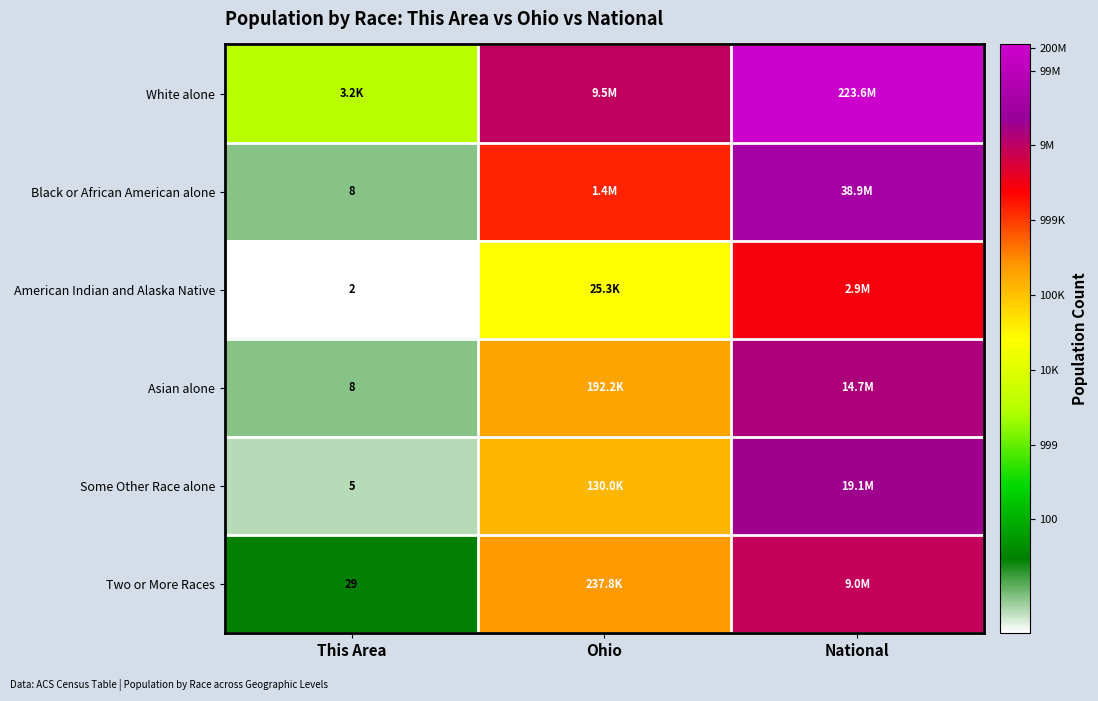

Is the value of Black or African American alone at This Area greater than the value of American Indian and Alaska Native at This Area?

Yes